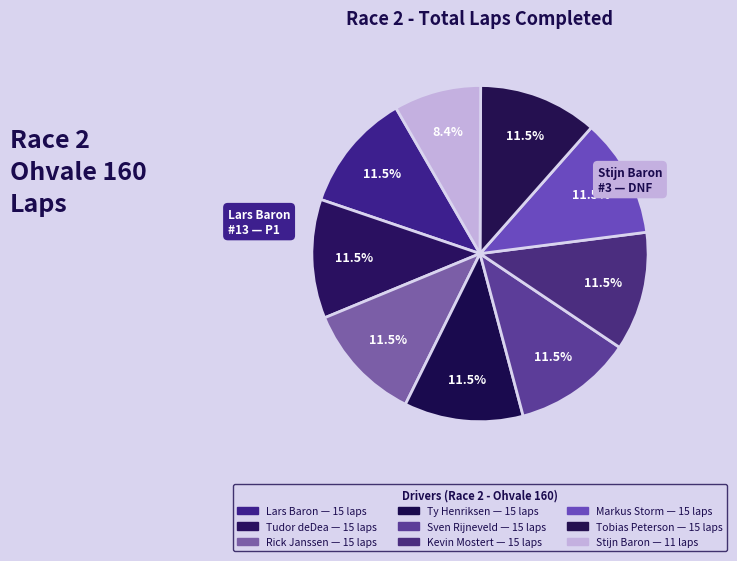

What portion of the pie excludes Kevin Mostert?

88.5%